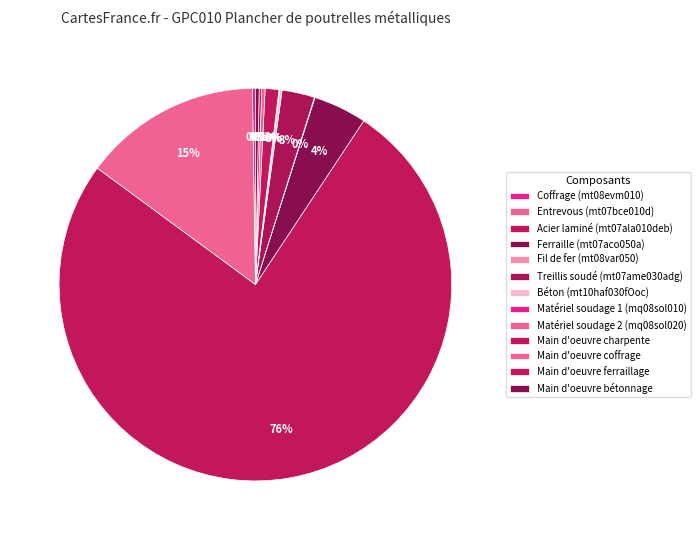

Which slice represents more than half of the pie?

mt07ala010deb